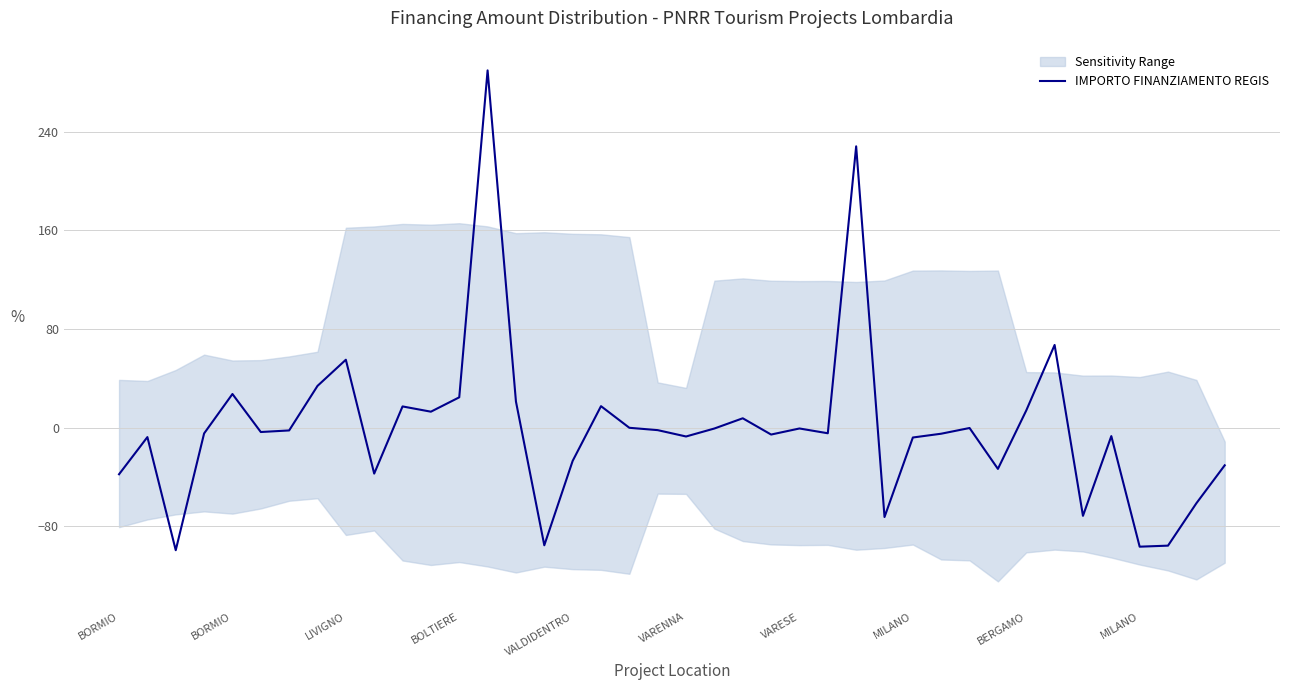

True or false: the data shows -0.9 at VARESE.

False